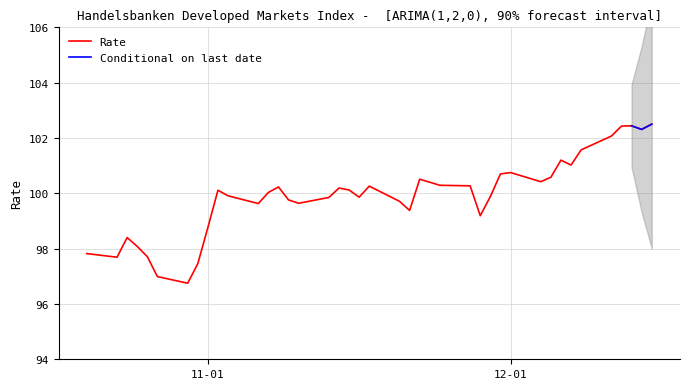

What is the highest value of the Rate series?

102.5